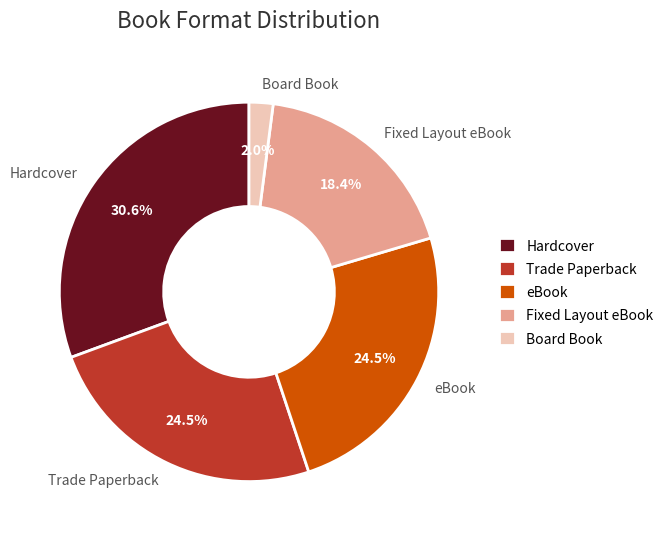

To the nearest percent, what portion does Hardcover represent?

31%